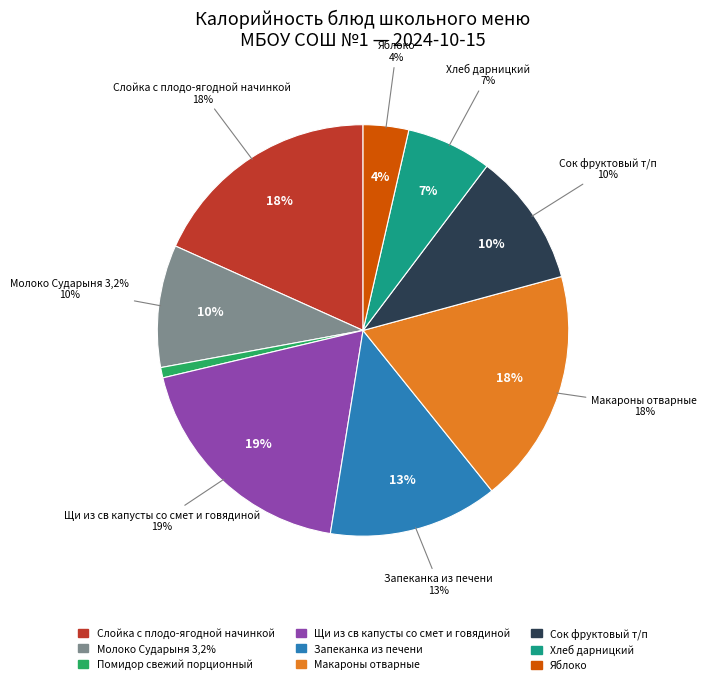

What is the smallest slice in the pie chart?

Помидор свежий порционный